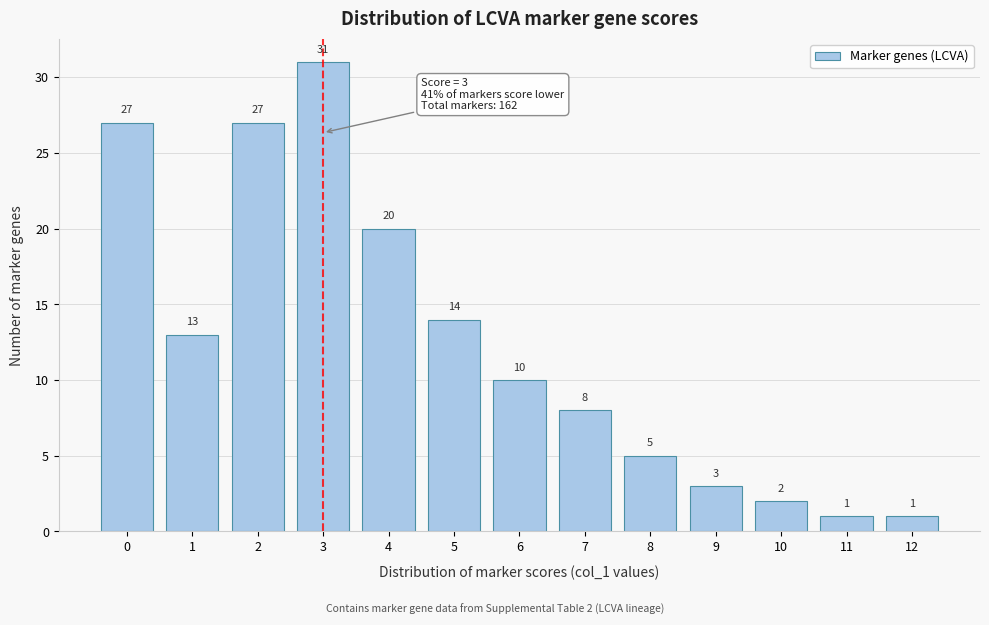

Over which range of the x-axis is the bar tallest?

2.5 to 3.5